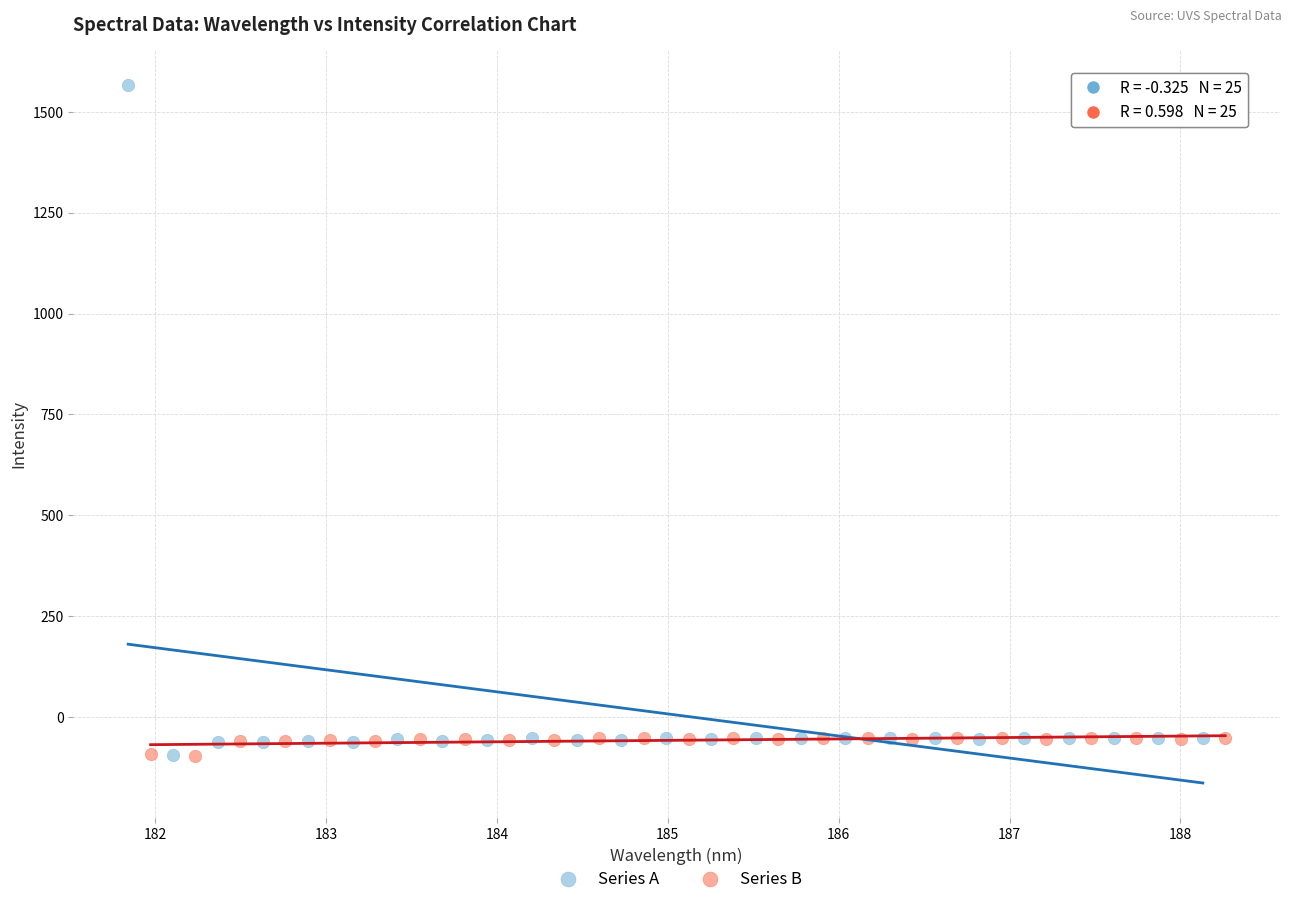

Which series contains the highest Y value?

Series A